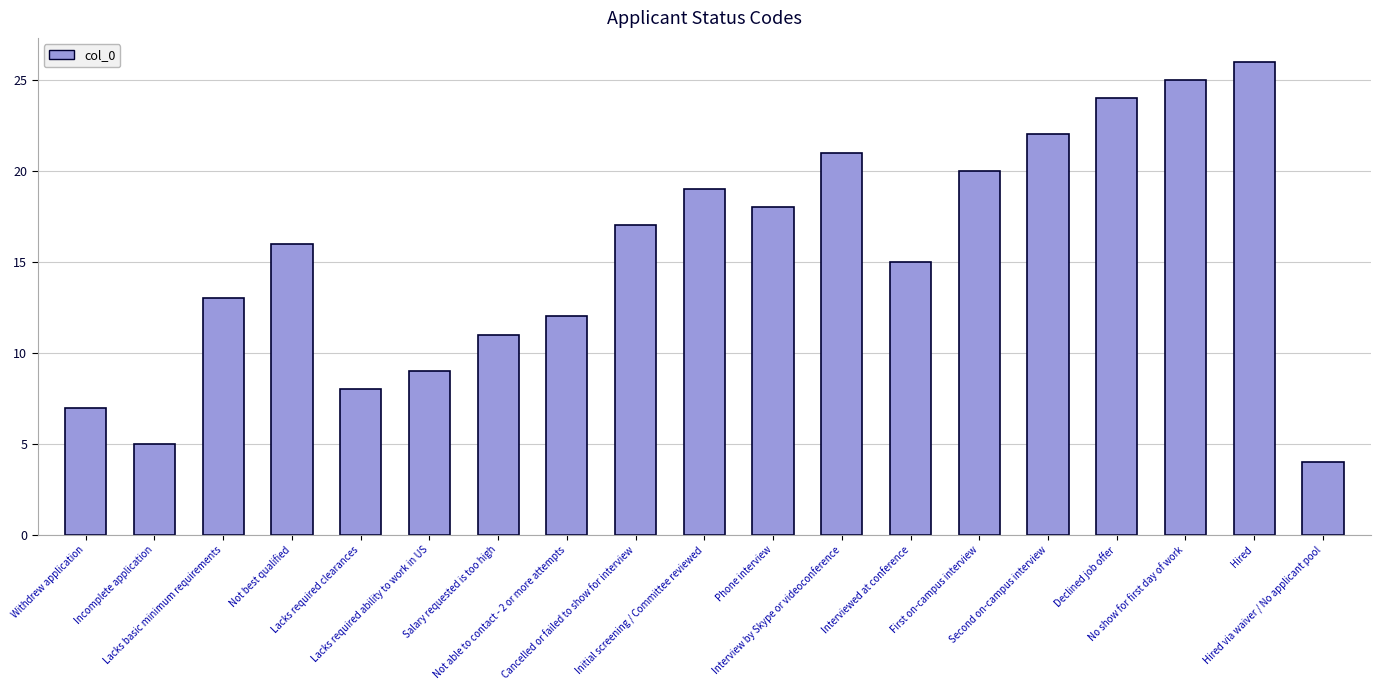

Is it true that the value at Not able to contact - 2 or more attempts is 12?

True